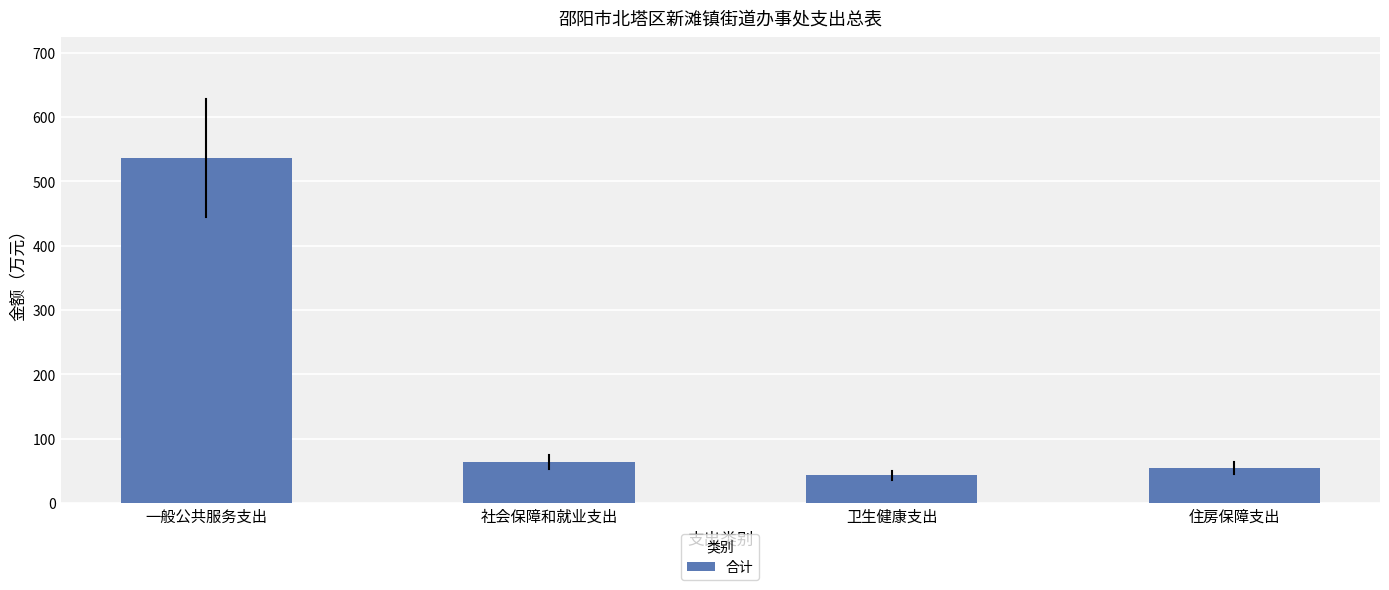

What is the average value?

174.5